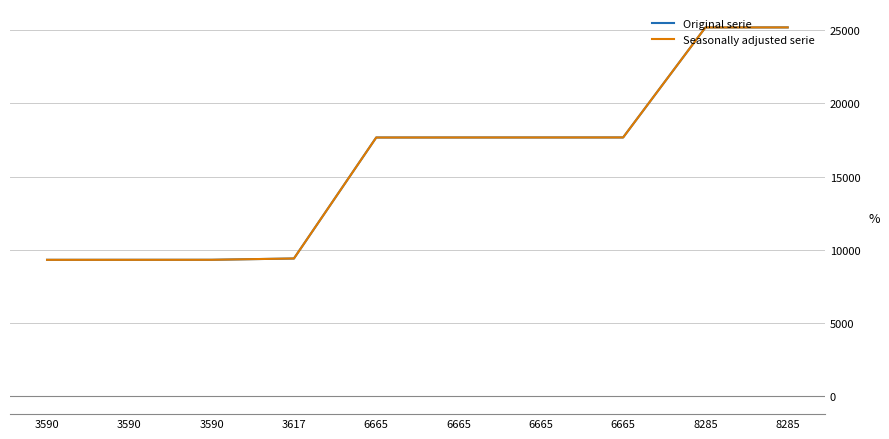

What is the sum of all Seasonally adjusted serie values?

158382